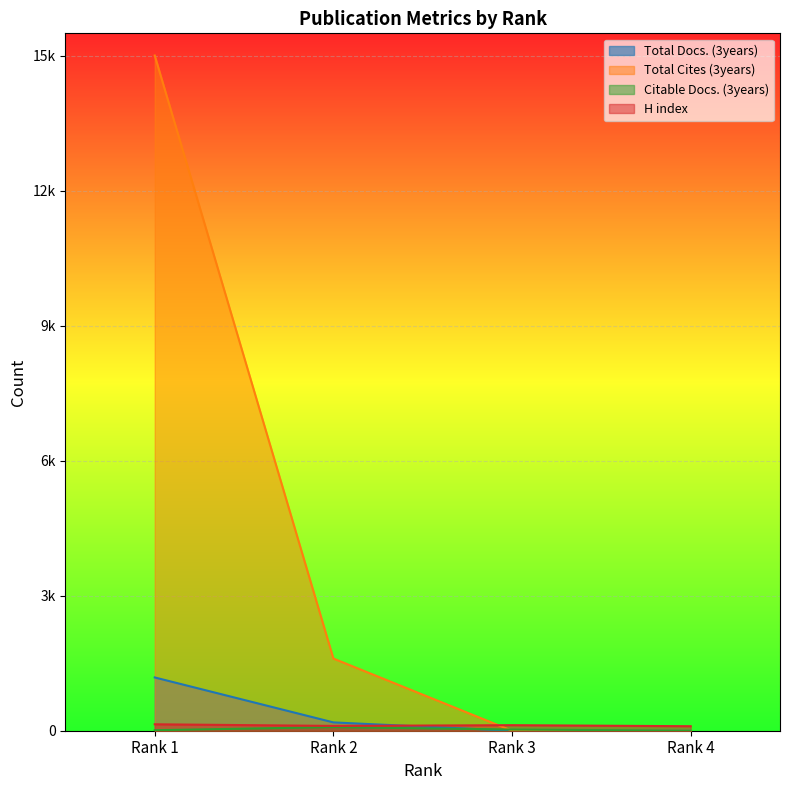

What is the spread (max minus min) of values at Rank 4?

100